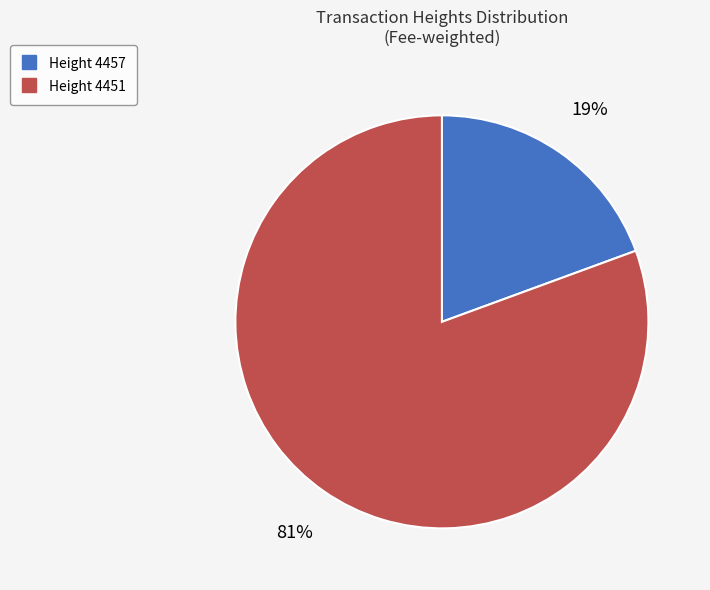

Does any single category account for the majority?

Yes